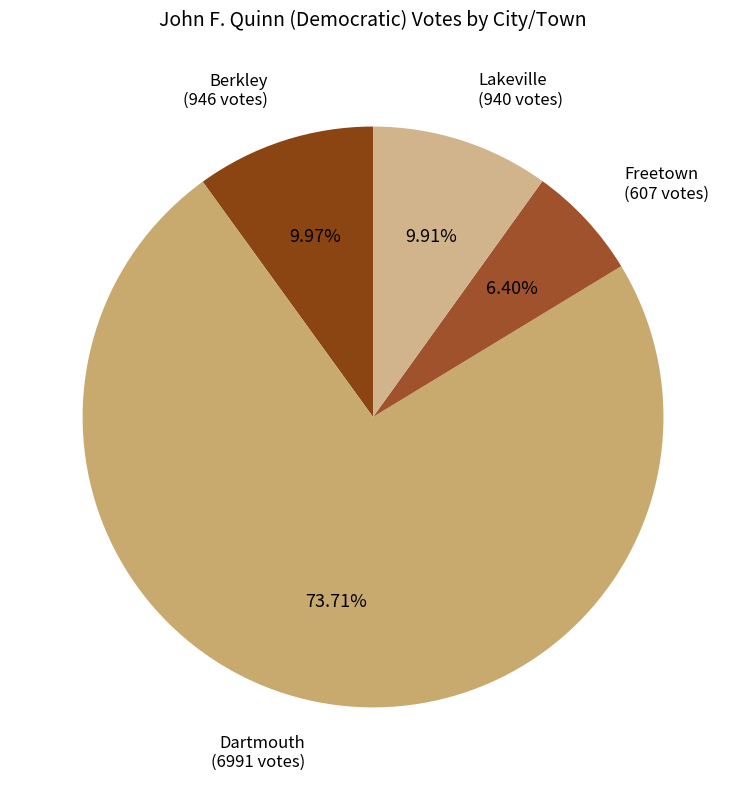

Does Dartmouth represent more than half of the total?

Yes